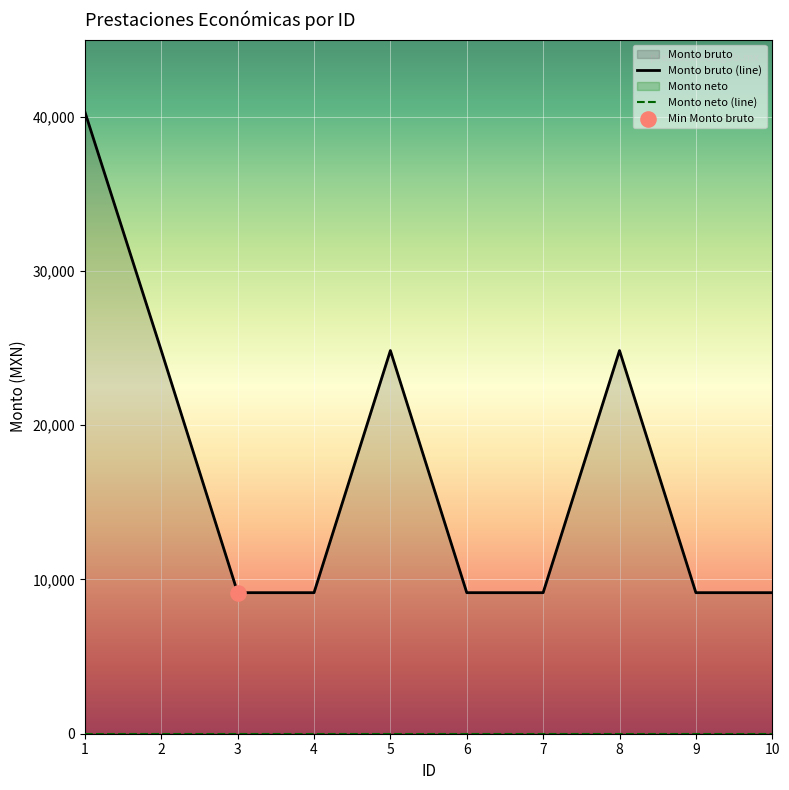

Which has a higher value, 9 or 6?

9